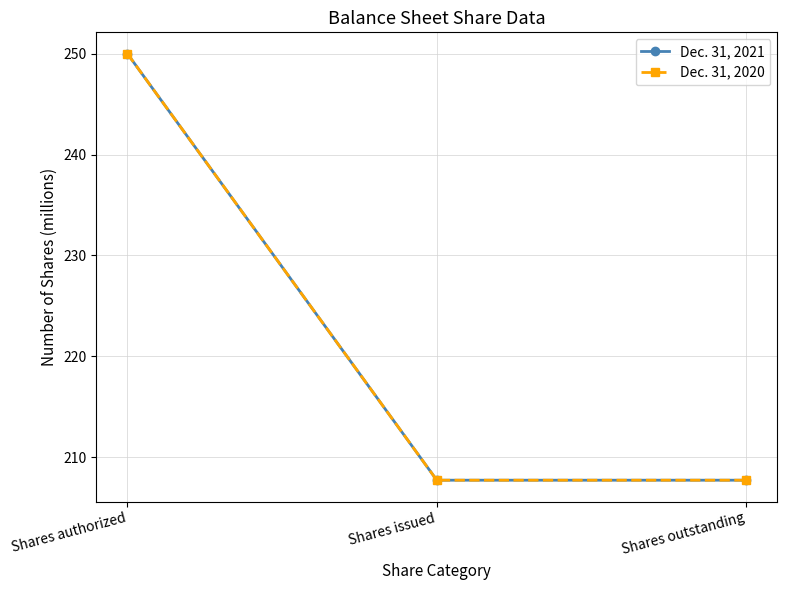

Is this an area chart (filled region under the line)?

No